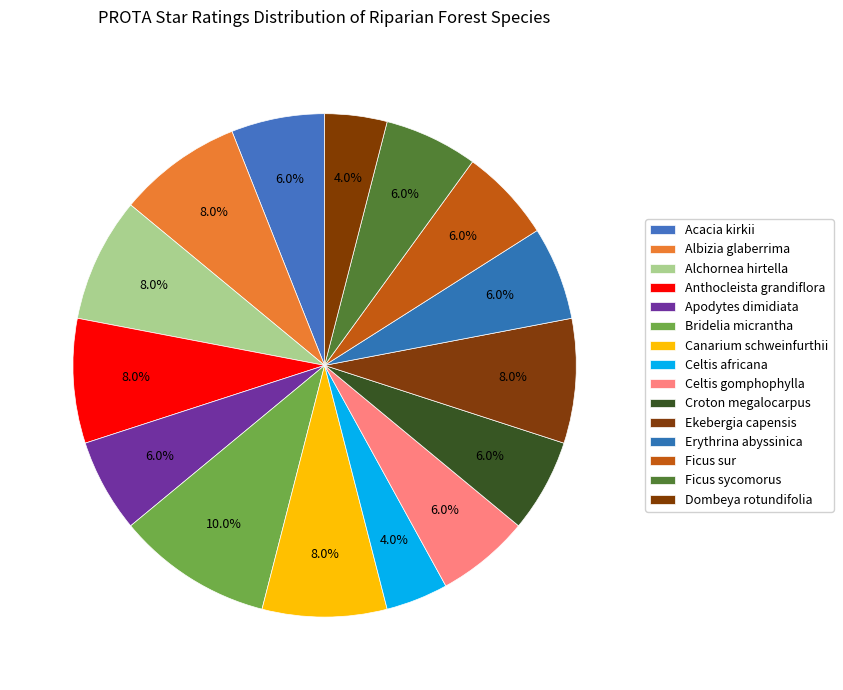

Rank the categories by value from highest to lowest.

Bridelia micrantha, Albizia glaberrima, Alchornea hirtella, Anthocleista grandiflora, Canarium schweinfurthii, Ekebergia capensis, Acacia kirkii, Apodytes dimidiata, Celtis gomphophylla, Croton megalocarpus, Erythrina abyssinica, Ficus sur, Ficus sycomorus, Celtis africana, Dombeya rotundifolia